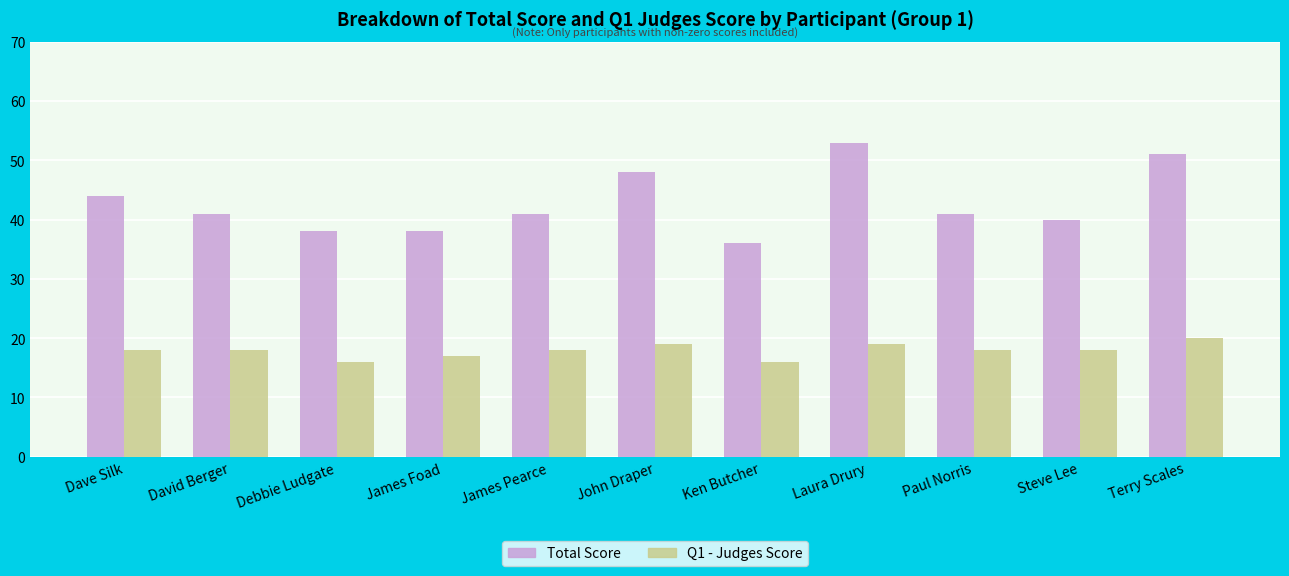

Does the chart contain any negative values?

No